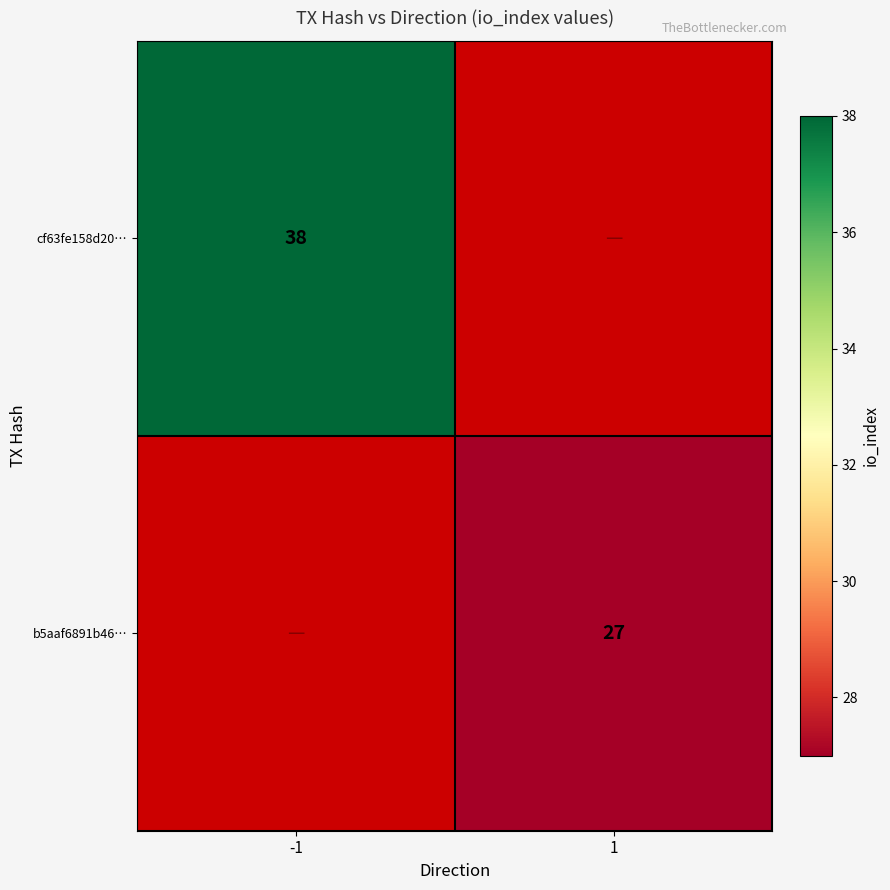

Count the number of categories in the chart.

2